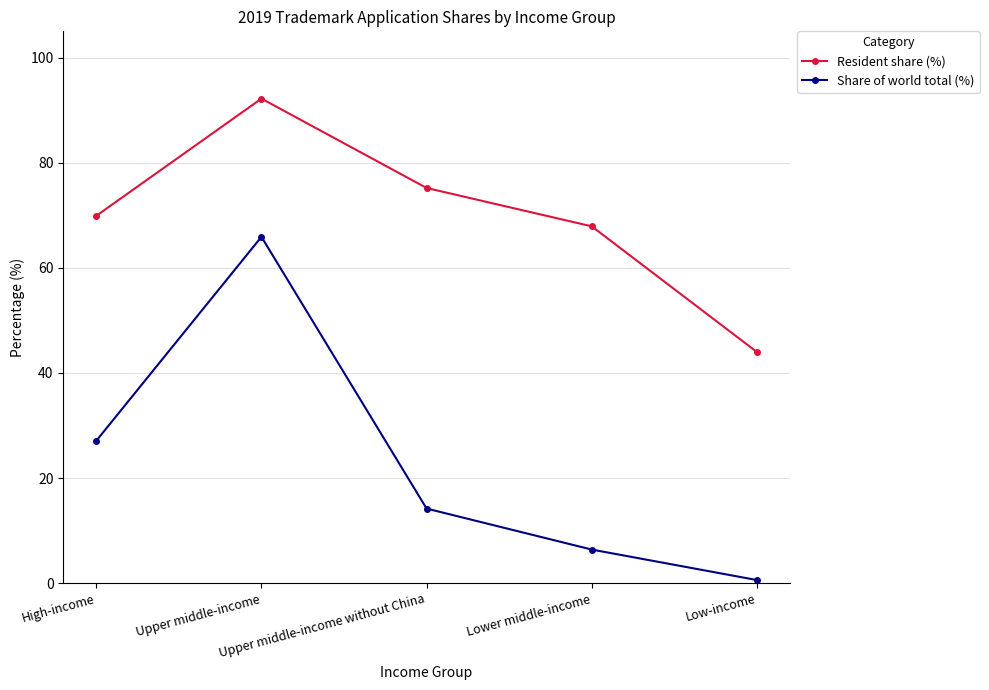

Is the value of Resident share (%) at Lower middle-income greater than the value of Share of world total (%) at Upper middle-income?

Yes